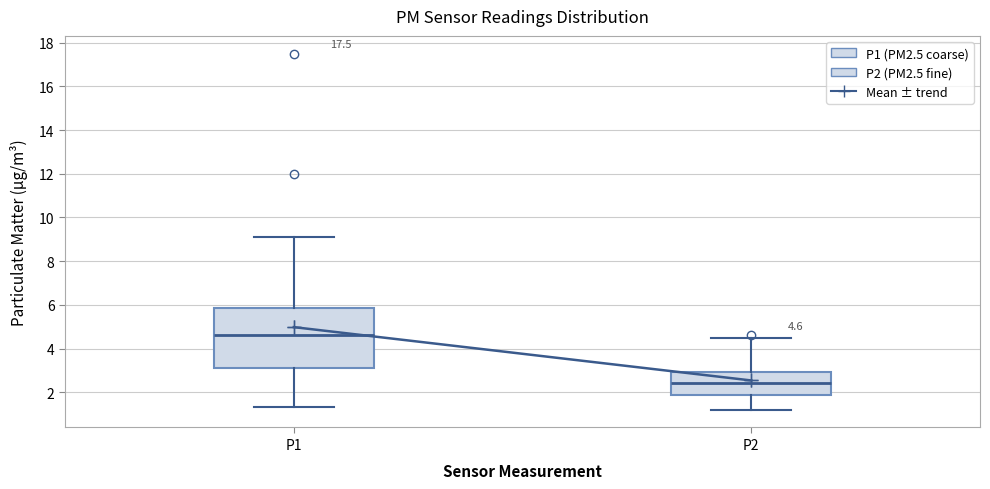

Which box's median line is the lowest?

P2